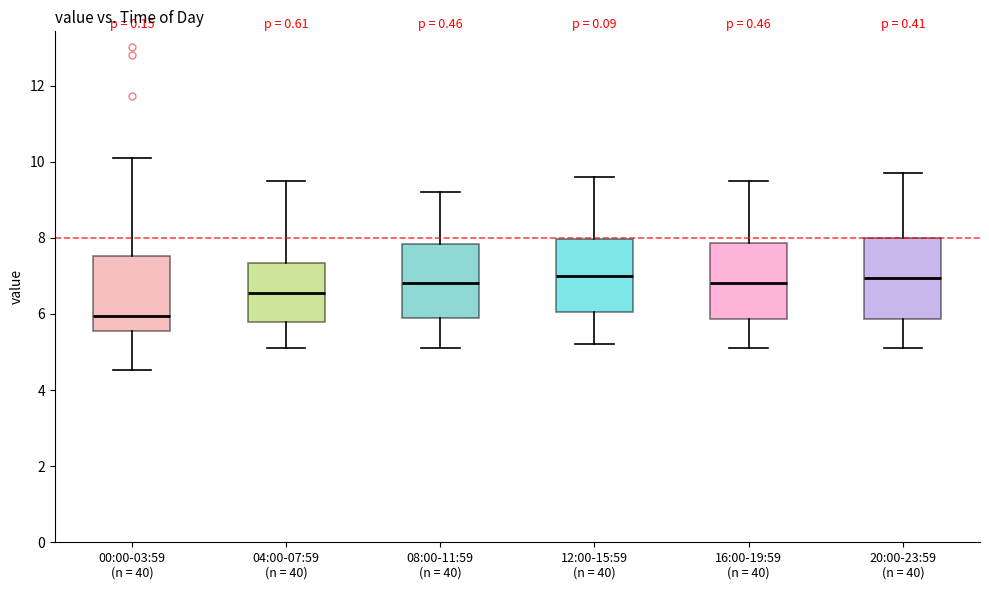

Which box has the lowest median line?

00:00-03:59 (n = 40)